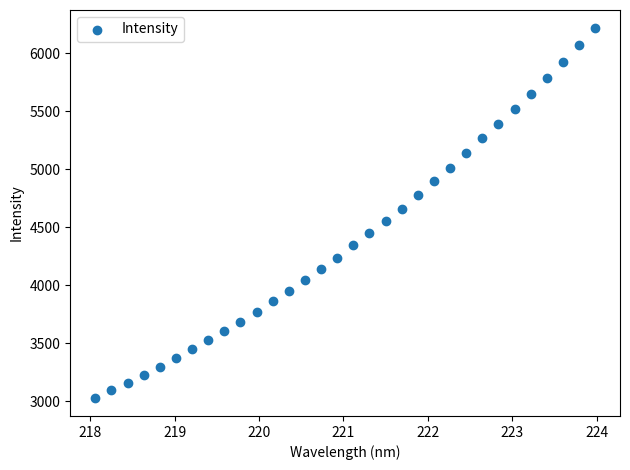

What is the range of Y values (max minus min)?

3178.5